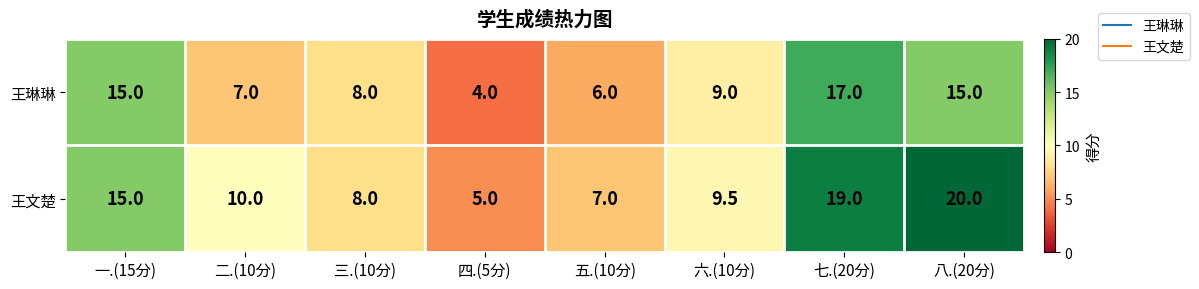

What is the difference between the highest and lowest values at 六.(10分)?

0.5